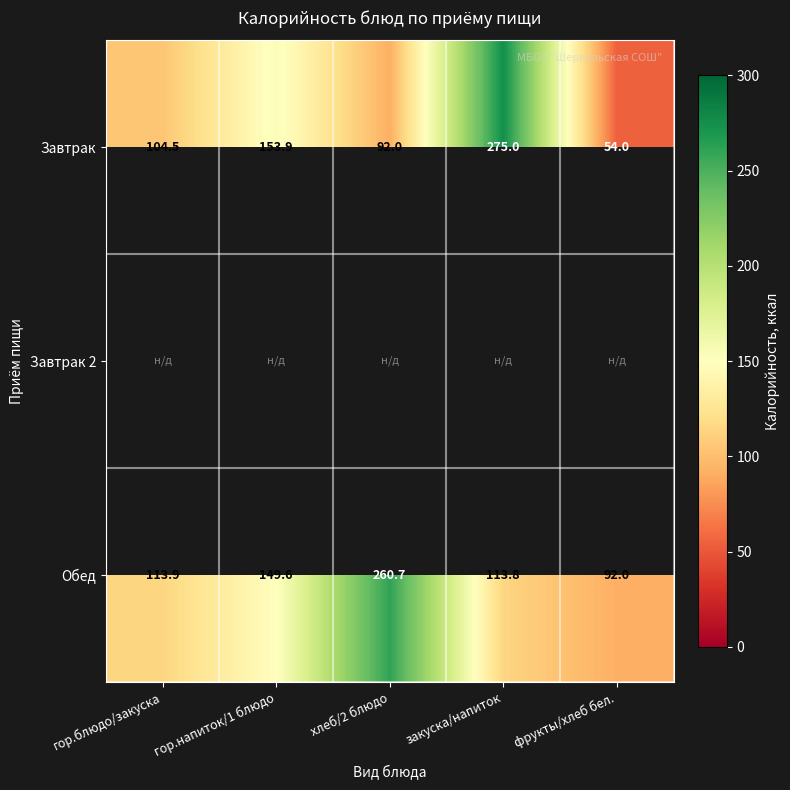

True or false: Обед has a value of 260.7 at хлеб/2 блюдо.

True